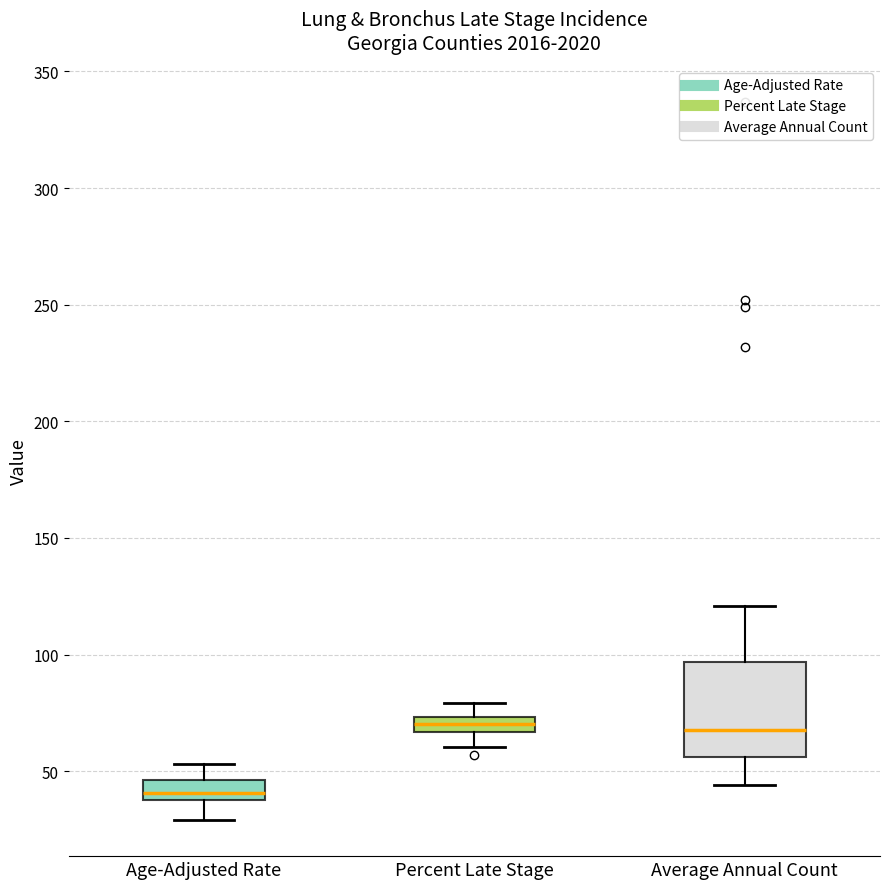

Comparing the boxes themselves (not the whiskers), which one is the tallest?

Average Annual Count